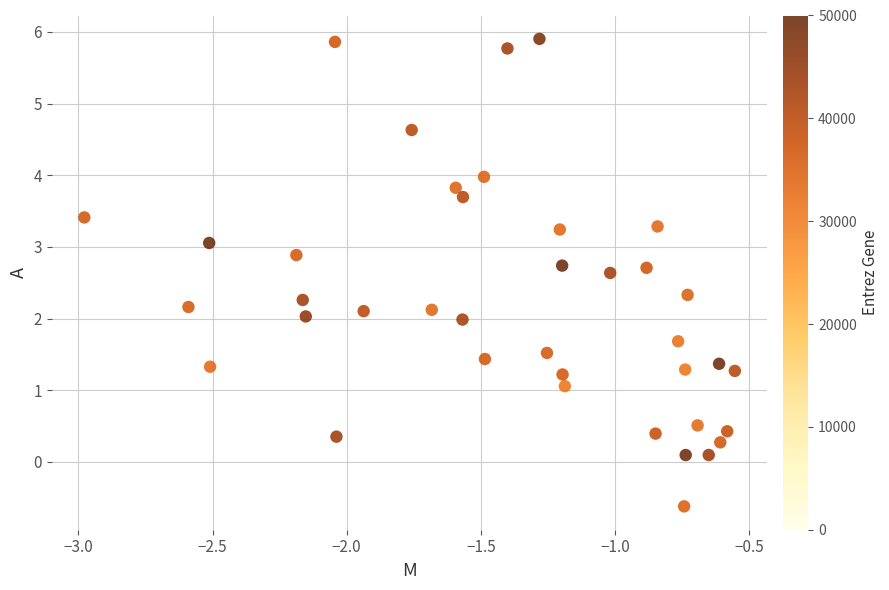

What is the range of Y values (max minus min)?

6.5